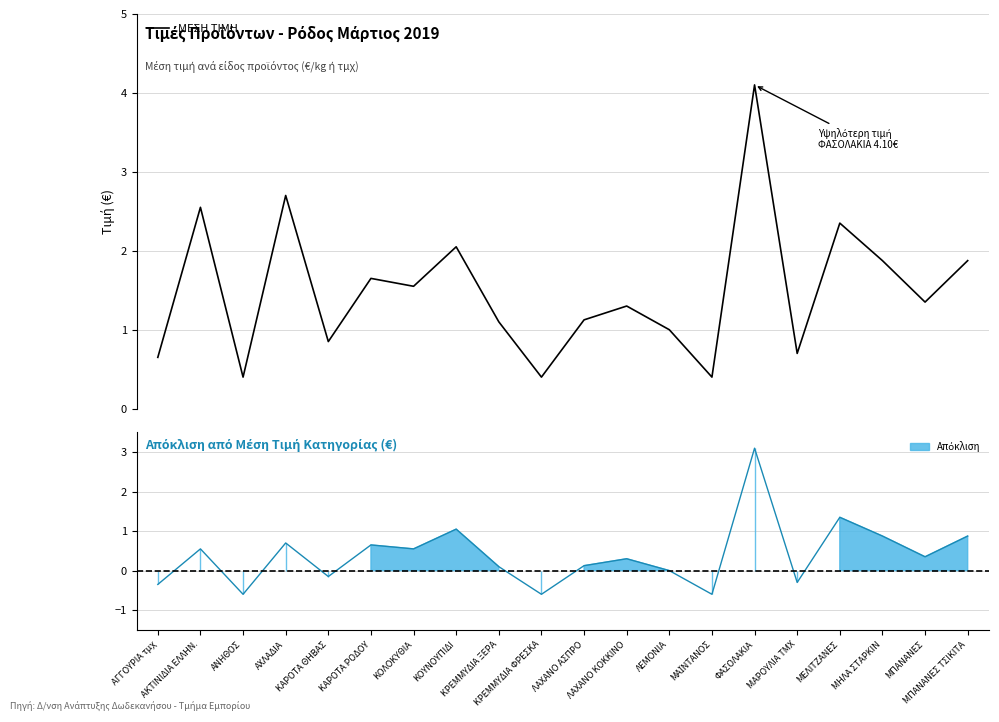

What is the average value?

1.5